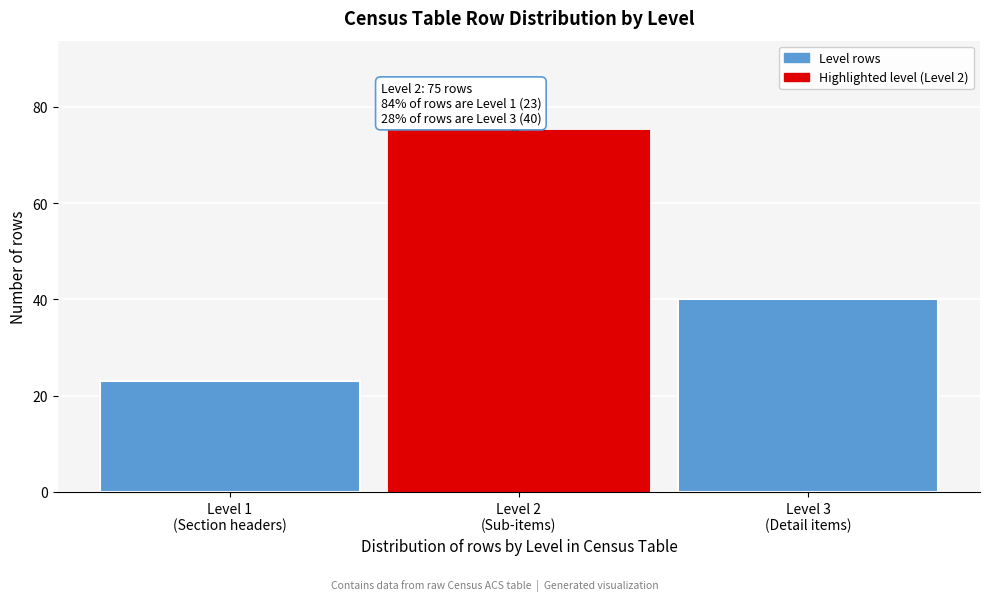

Reading left to right, what are all the values shown in this chart?

23	75	40